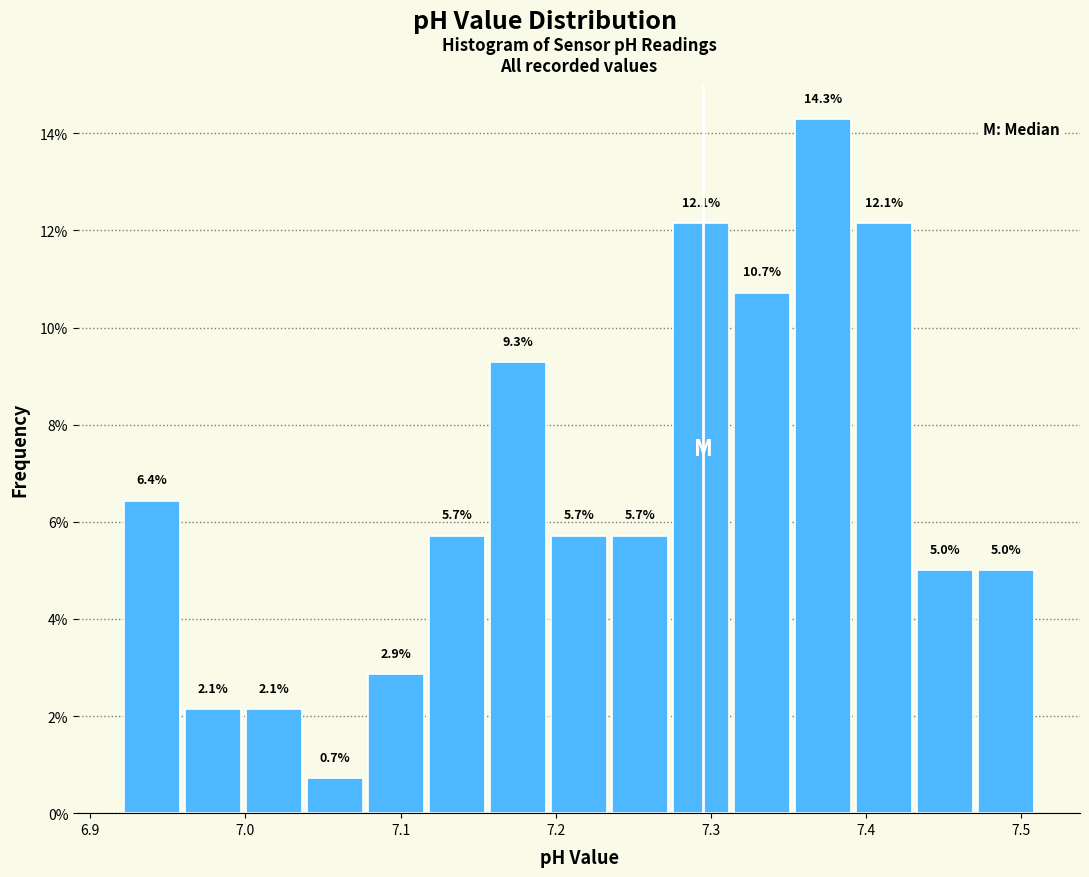

Around what value on the x-axis is the tallest bar? Give the approximate position of its centre, as read against the axis.

7.37